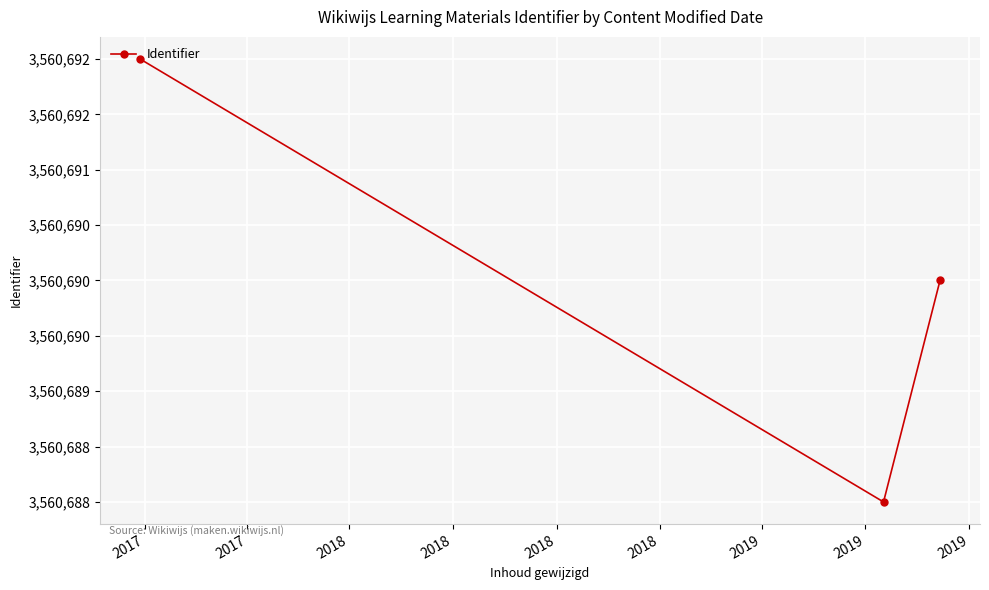

What is the sum of all values?

10682070